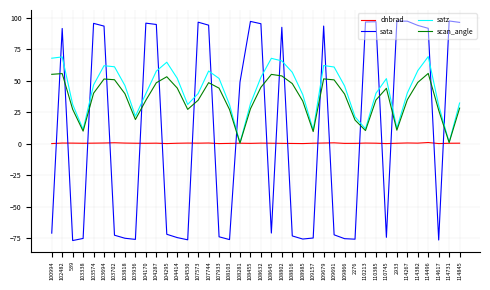

What is the minimum value shown in the chart?

-77.0